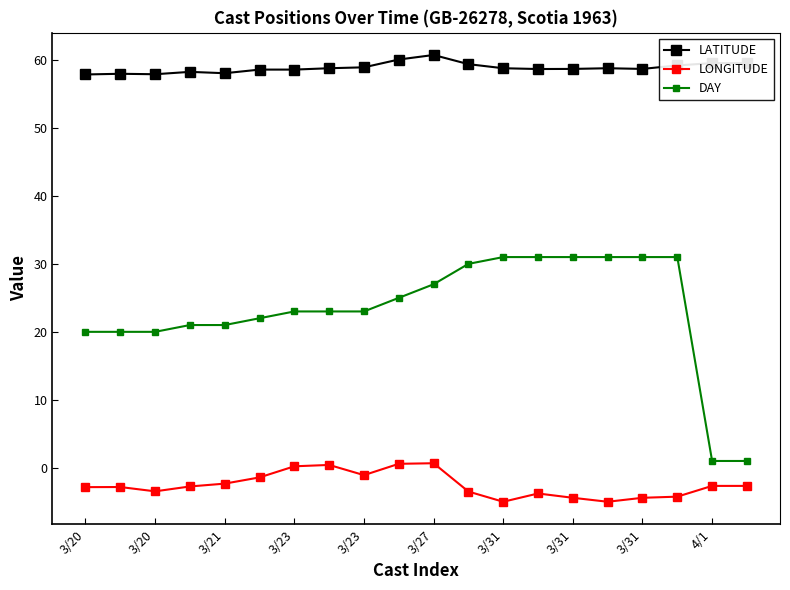

List the series in order of their overall mean, highest first.

LATITUDE, DAY, LONGITUDE